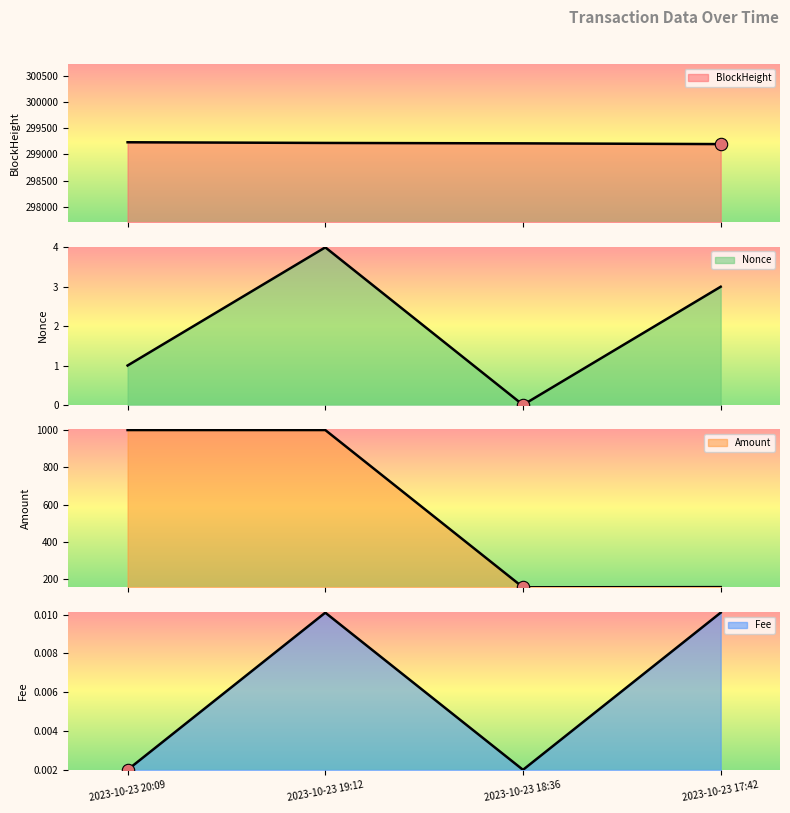

Which series reaches the minimum Y coordinate?

Nonce